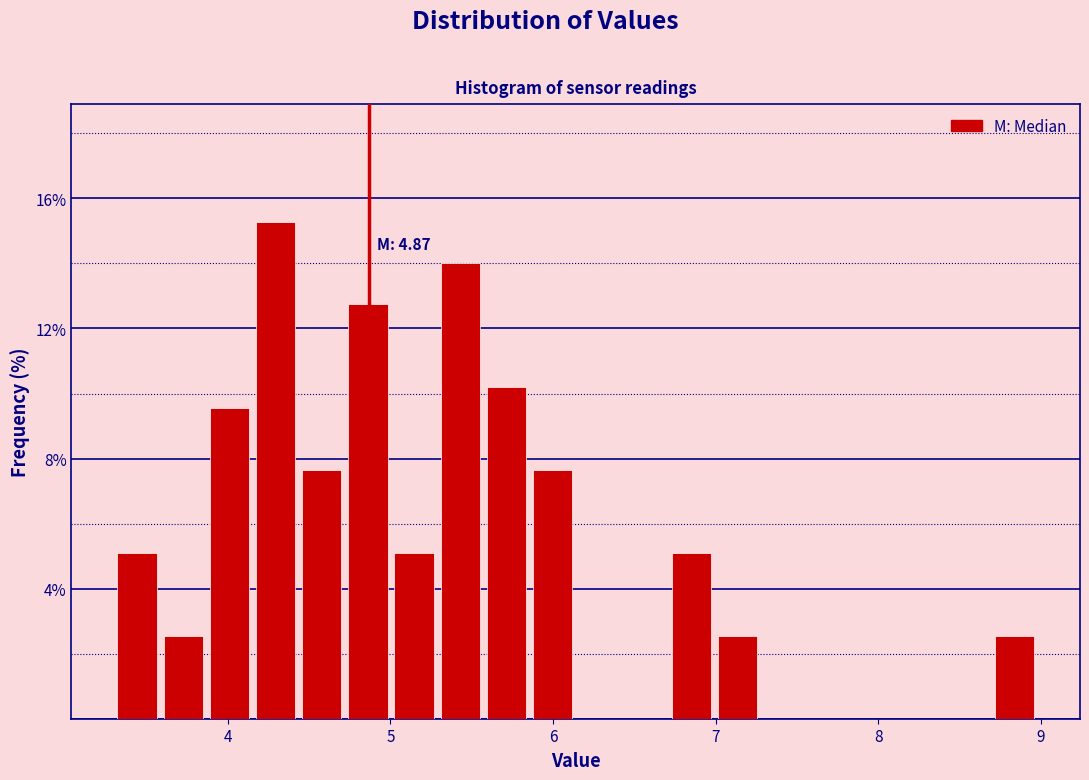

Read against the x-axis, roughly where is the centre of the tallest bar?

4.3